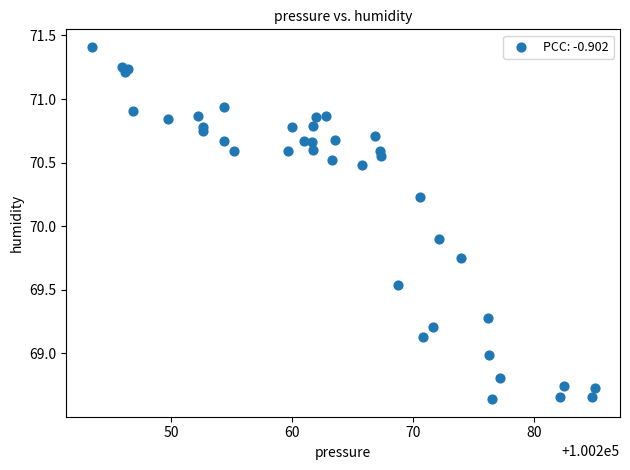

What Y value in the scatter plot is closest to 70?

69.9